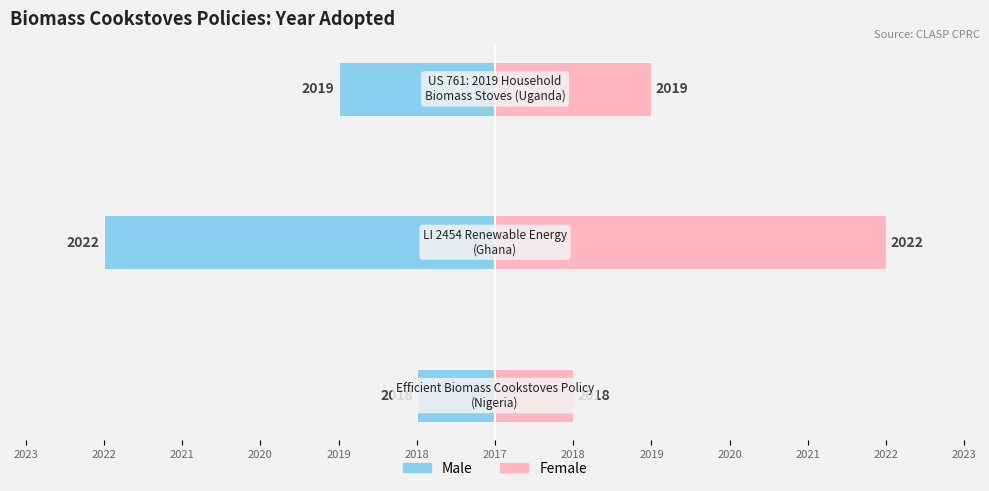

Which label corresponds to the largest value in the chart?

2022